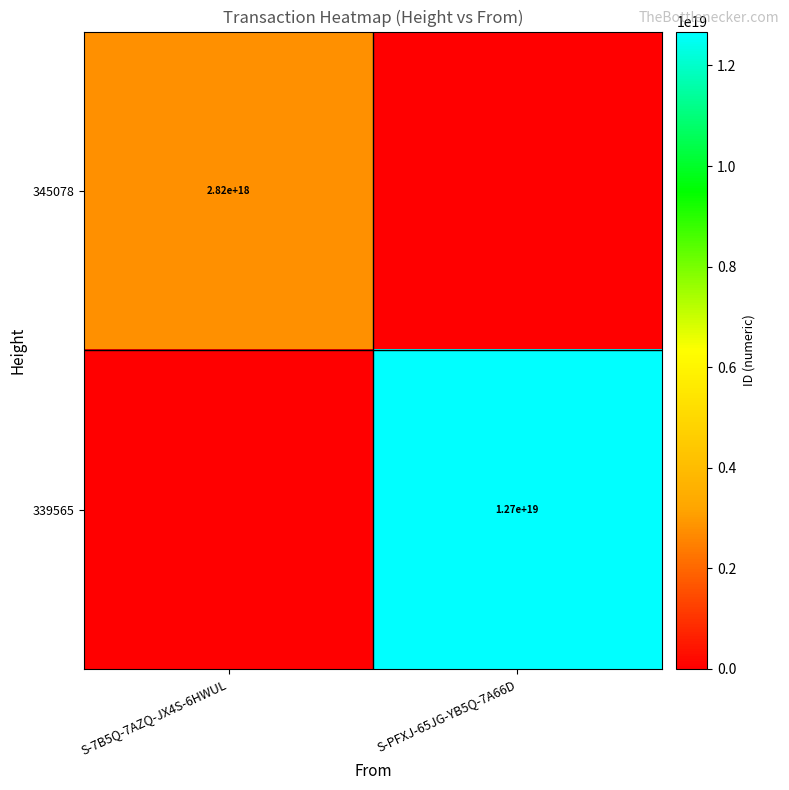

The 345078 series shows 4815316505547061248 at S-7B5Q-7AZQ-JX4S-6HWUL. True or false?

False